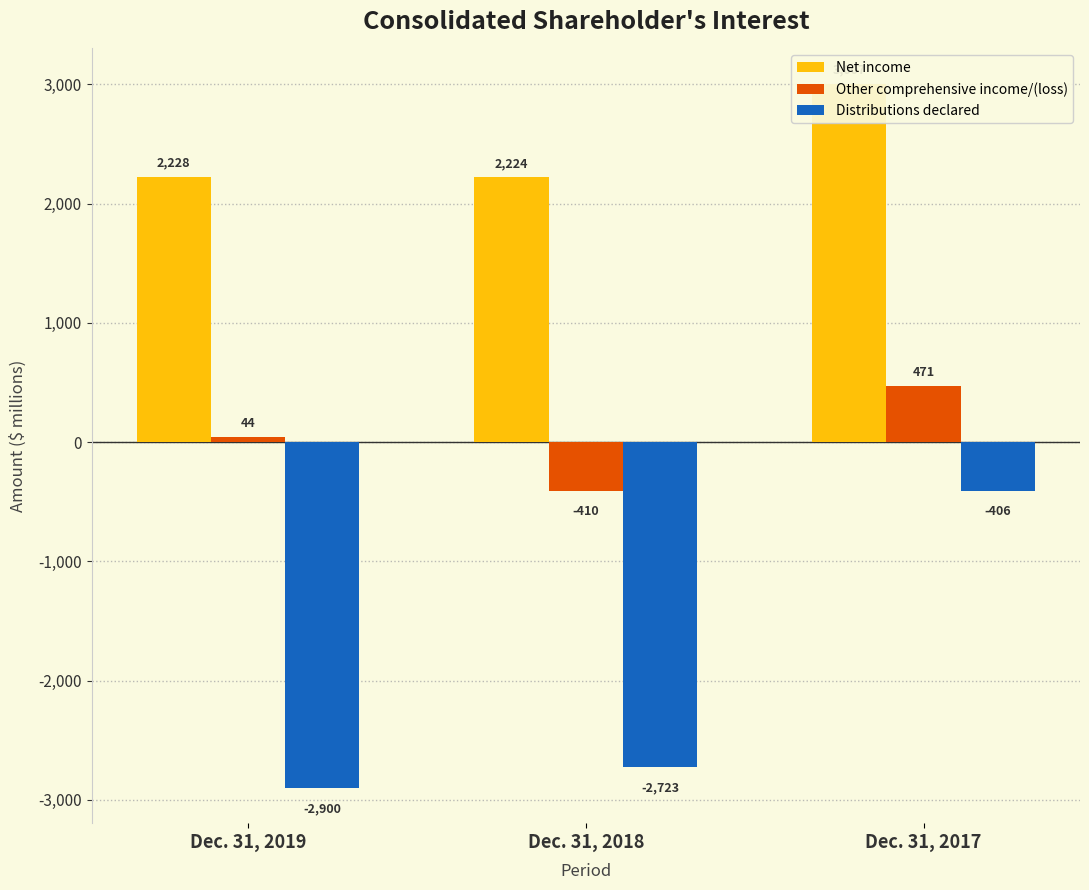

How many Other comprehensive income/(loss) values are between -410 and 471?

3